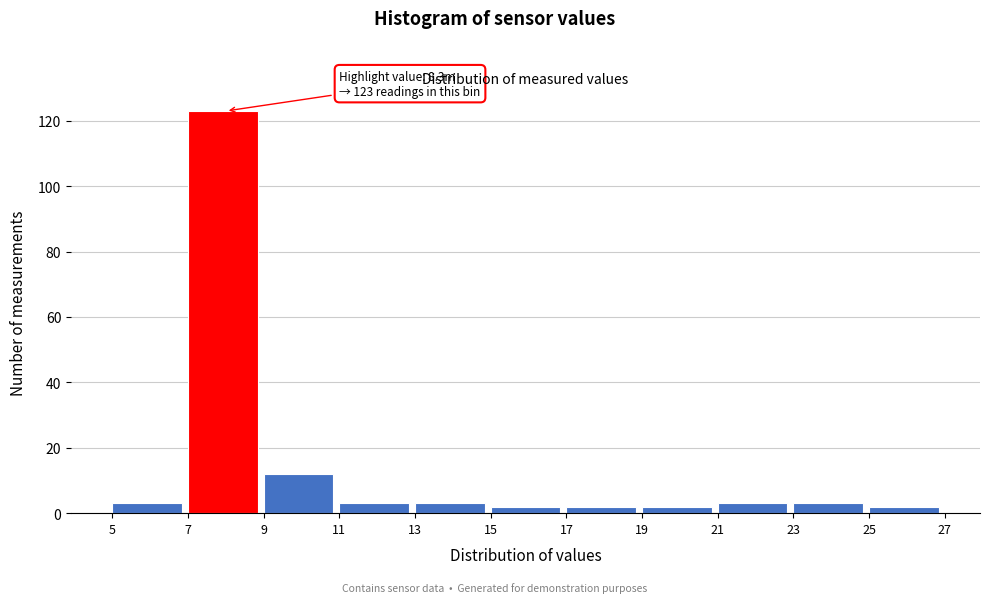

Over which range of the x-axis is the bar tallest?

7 to 9